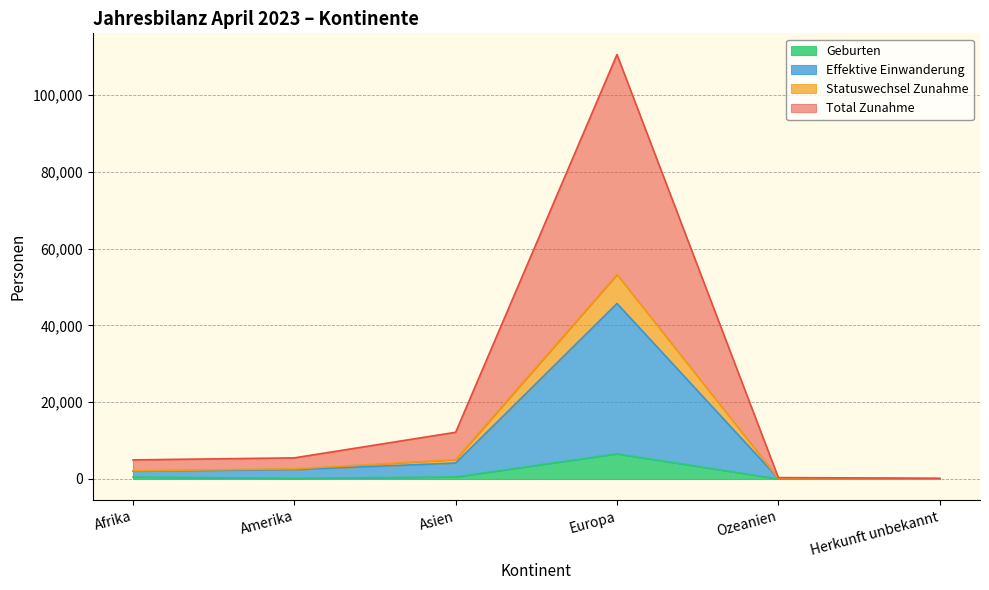

True or false: Total Zunahme and Bestand Ende Monat cross at least once.

False